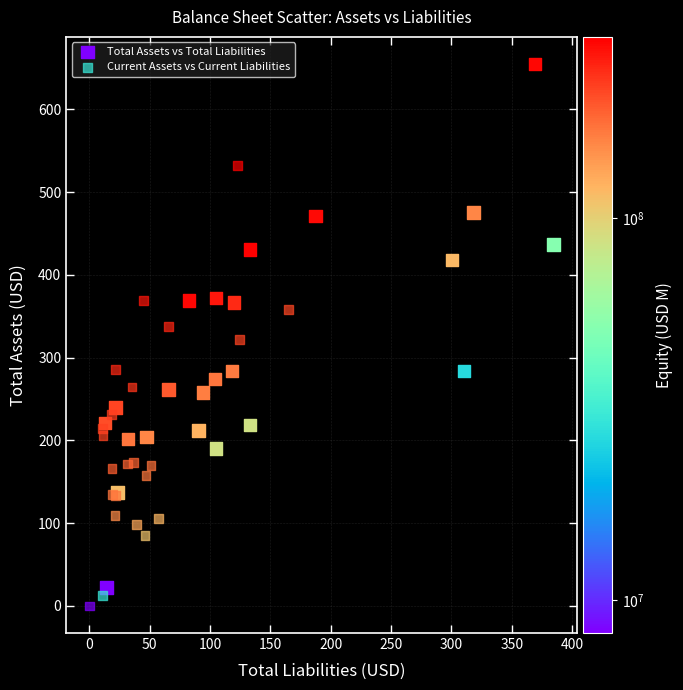

Which series reaches the minimum Y coordinate?

Current Assets vs Current Liabilities